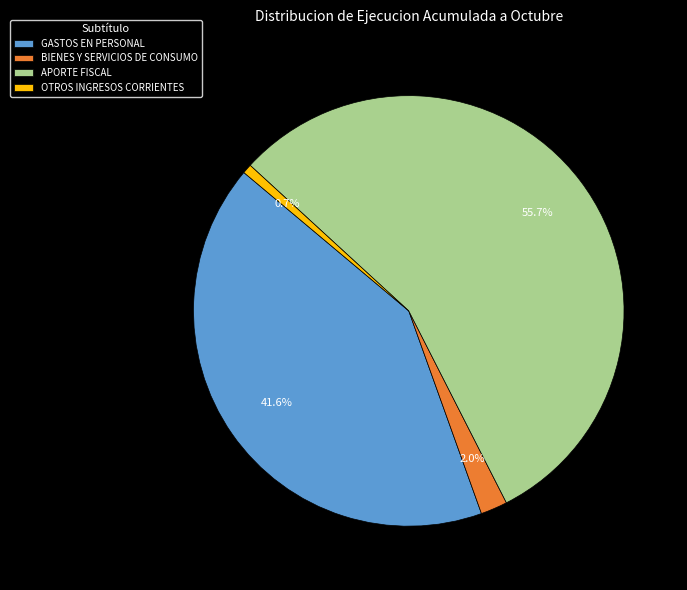

How much of the chart is everything except APORTE FISCAL?

44.3%